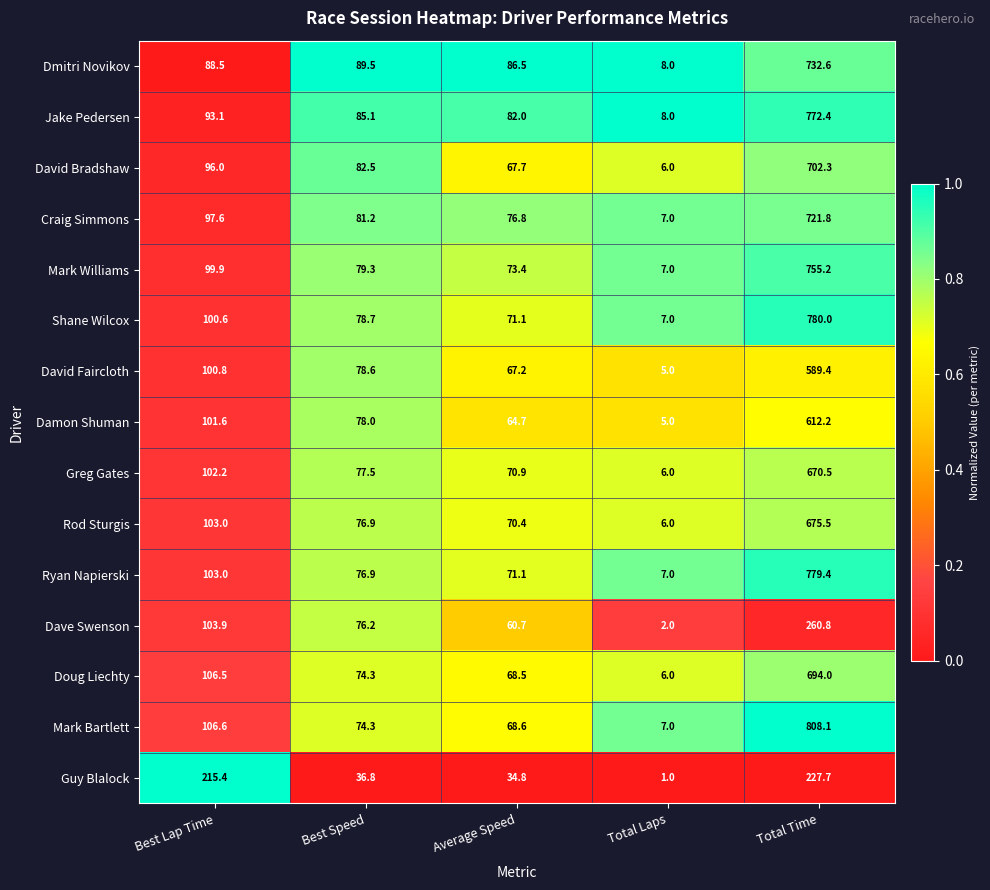

What is the sum of all David Faircloth values?

841.0